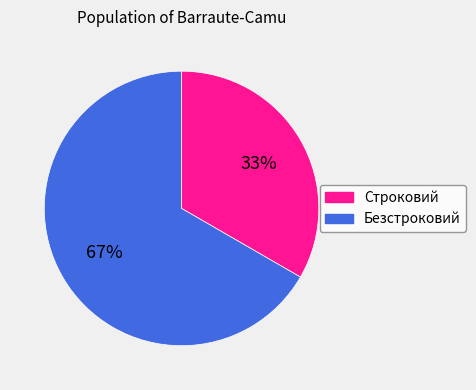

The Безстроковий slice represents 76% of the pie. True or false?

False